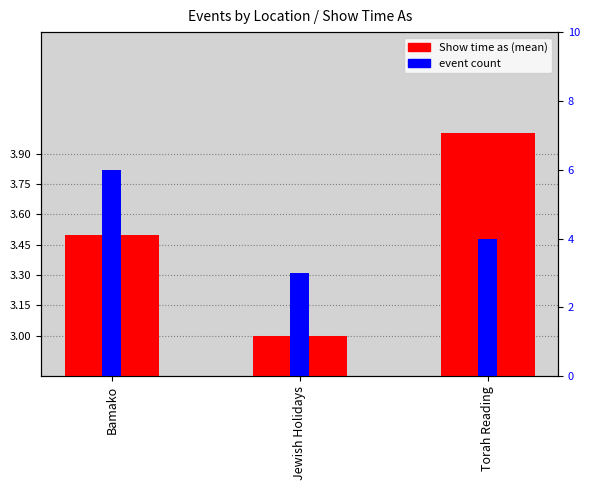

Between Bamako and Jewish Holidays, which series saw the biggest shift?

event count